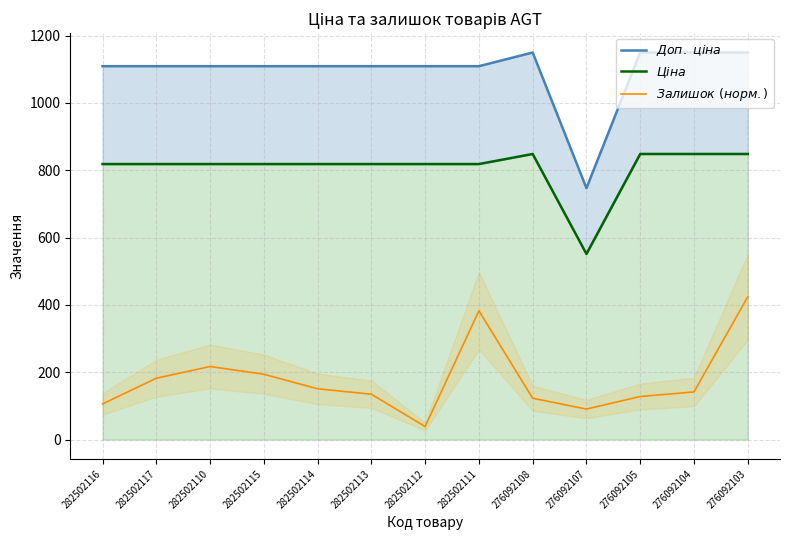

What is the value of the $Доп.\ ціна$ point at the 5th from the left?

1109.2